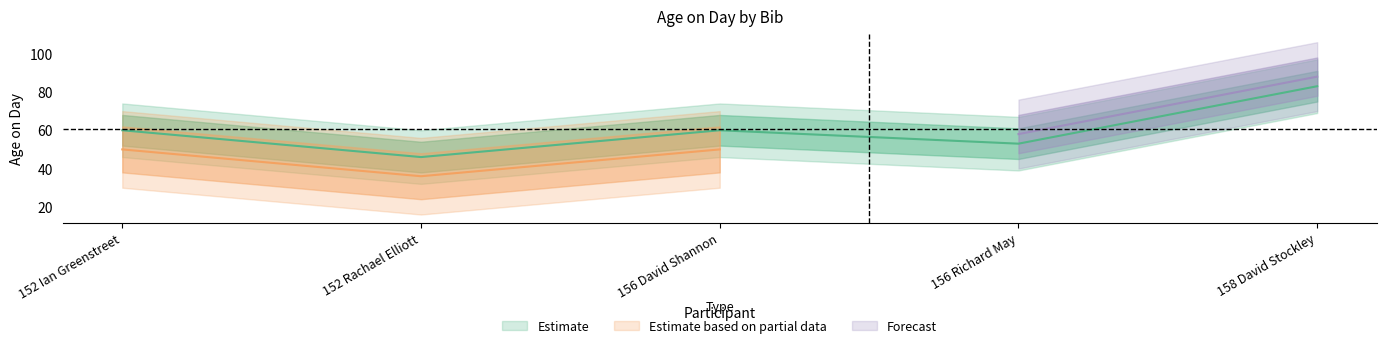

Which category has the lowest value across all series?

152 Rachael Elliott